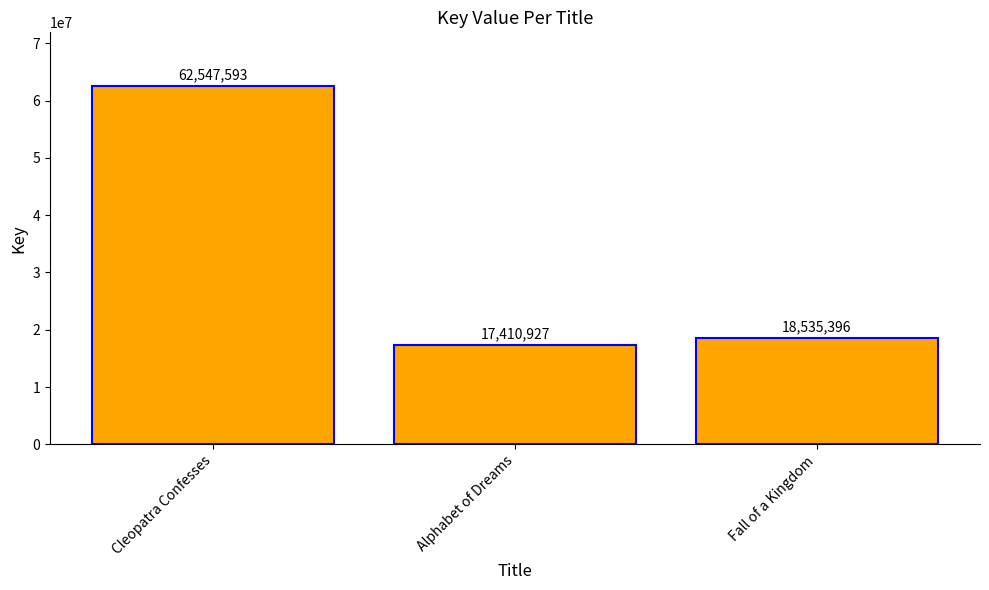

Which category has the highest value across all series?

Cleopatra Confesses